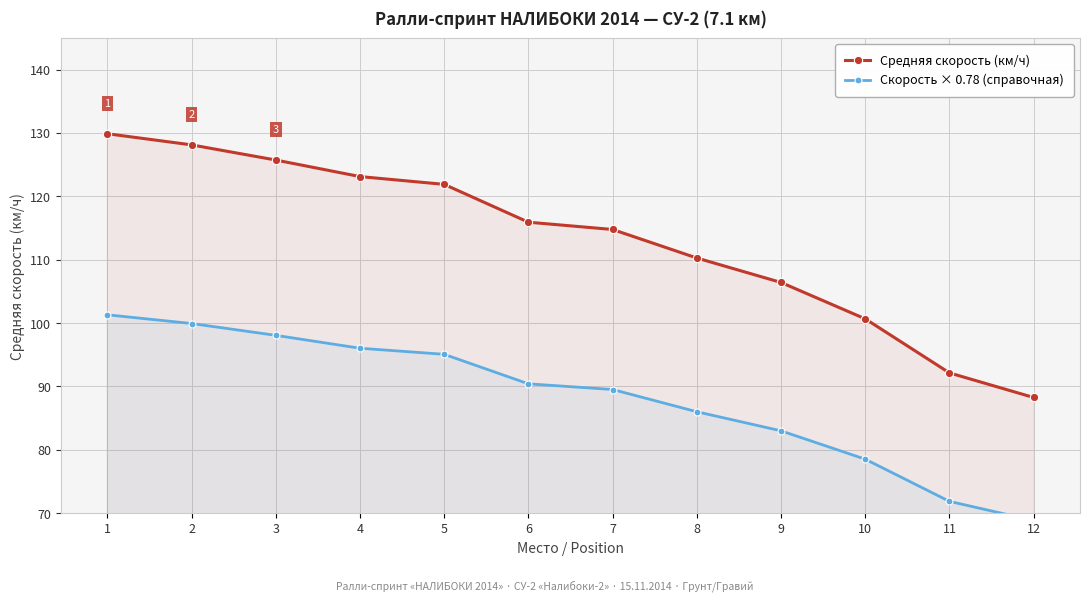

What is the difference between the highest and lowest values at 5?

26.8